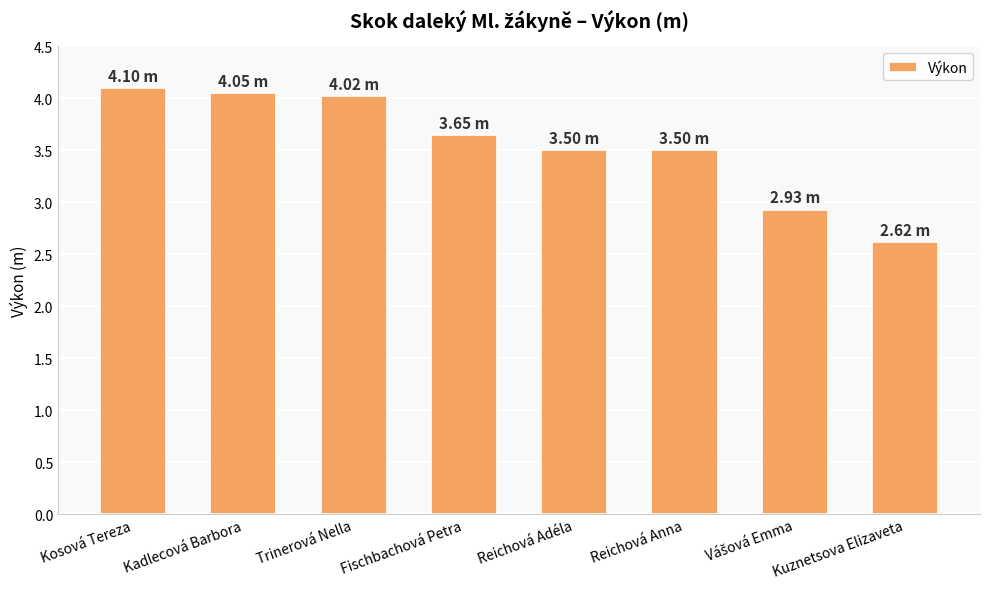

True or false: the data shows 6.3 at Kadlecová Barbora.

False